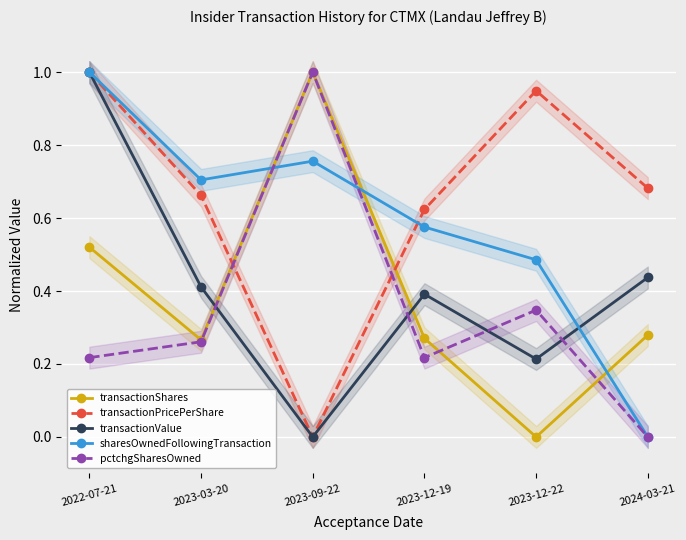

Reading left to right, transcribe all the data shown in this chart.

transactionShares: 0.5	0.3	1.0	0.3	0.0	0.3
transactionPricePerShare: 1.0	0.7	0.0	0.6	0.9	0.7
transactionValue: 1.0	0.4	0.0	0.4	0.2	0.4
sharesOwnedFollowingTransaction: 1.0	0.7	0.8	0.6	0.5	0.0
pctchgSharesOwned: 0.2	0.3	1.0	0.2	0.3	0.0